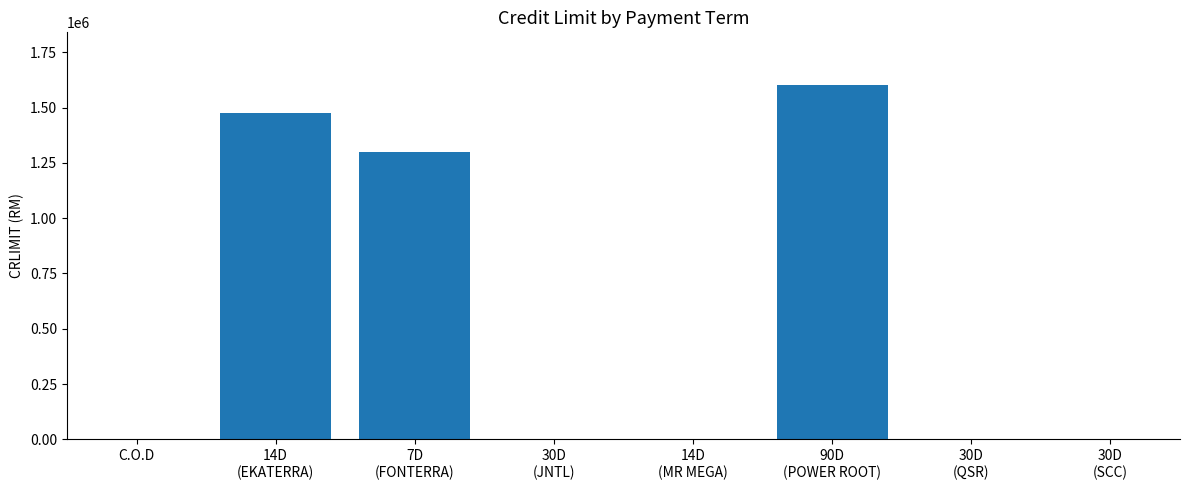

How many data points does each series have?

8